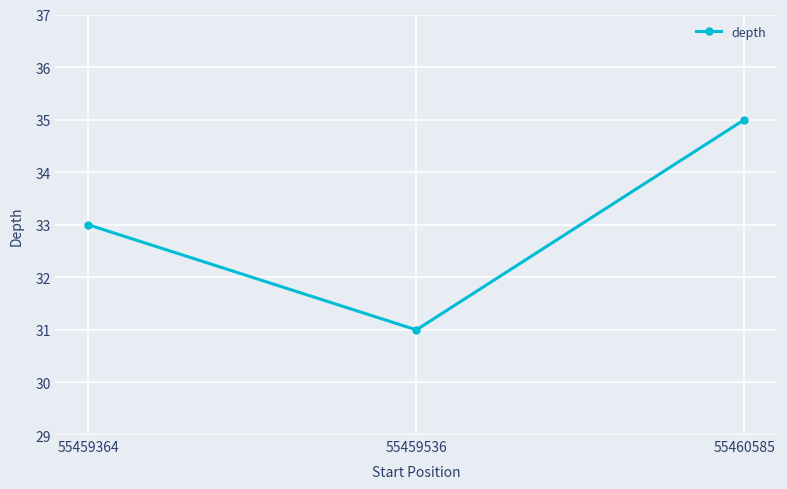

What value does the data have at 55459364?

33